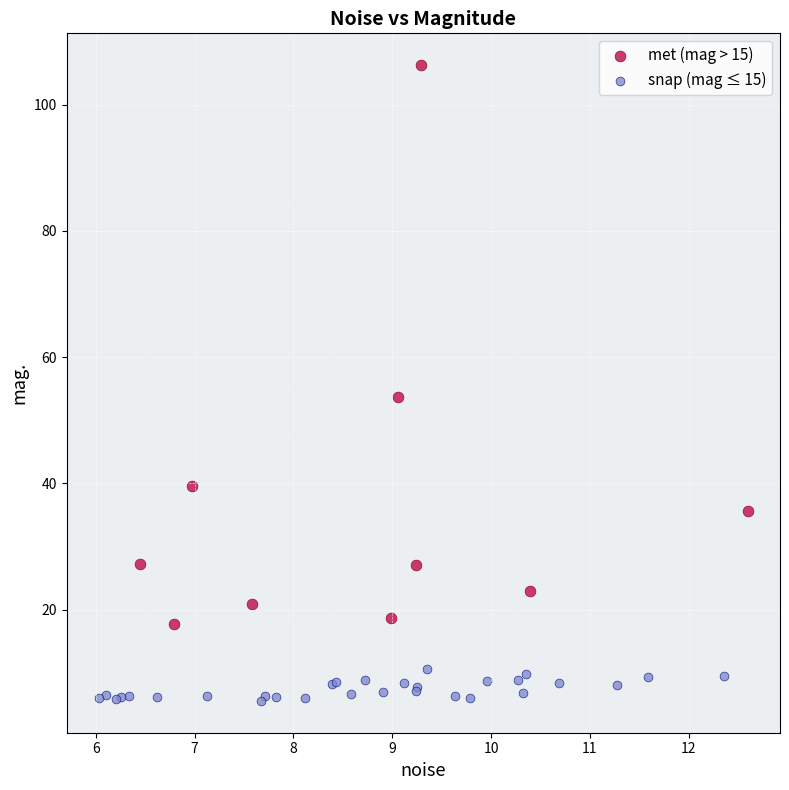

What are all the series names shown in the legend?

met (mag > 15), snap (mag ≤ 15)